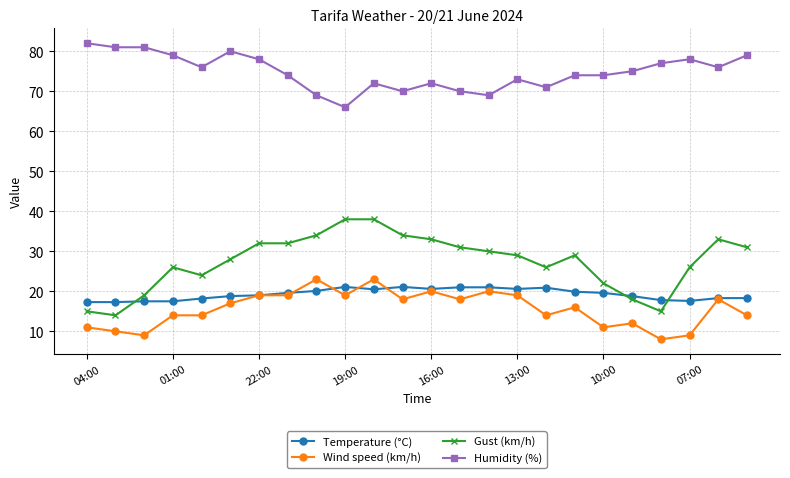

What is the difference between the maximum and minimum values in the Gust (km/h) series?

24.0